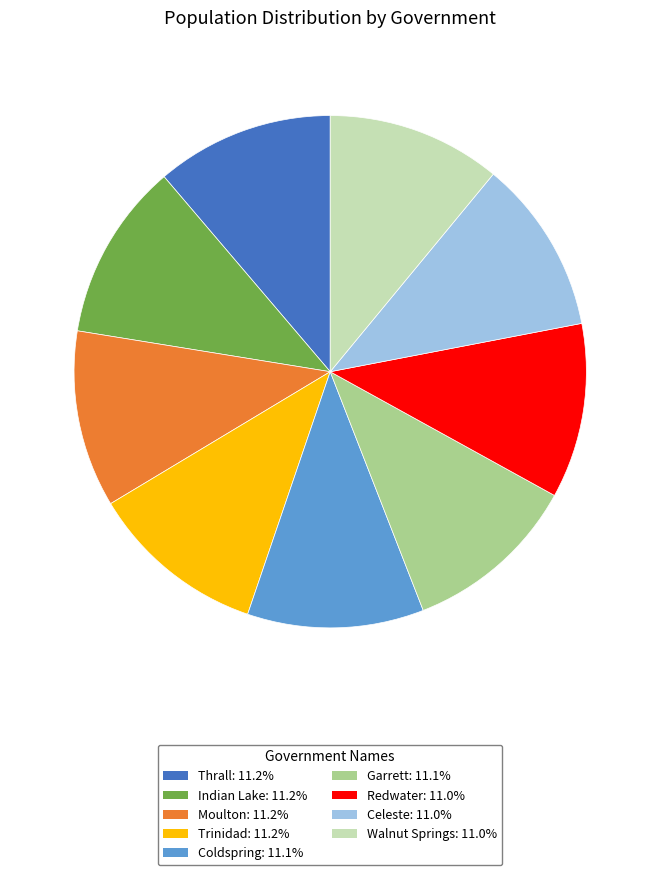

Does any single category account for the majority?

No